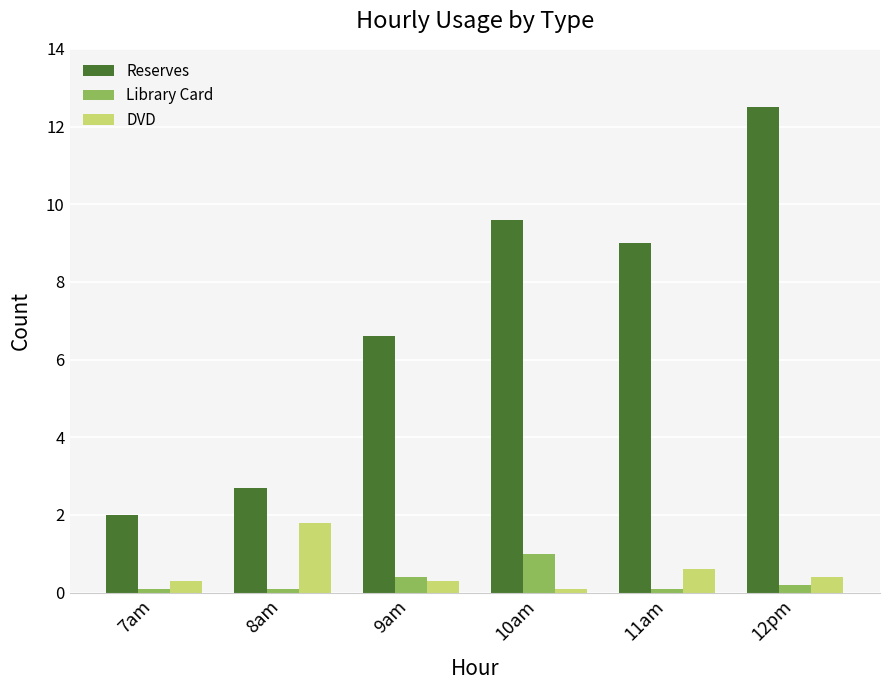

How many groups of bars are there?

6